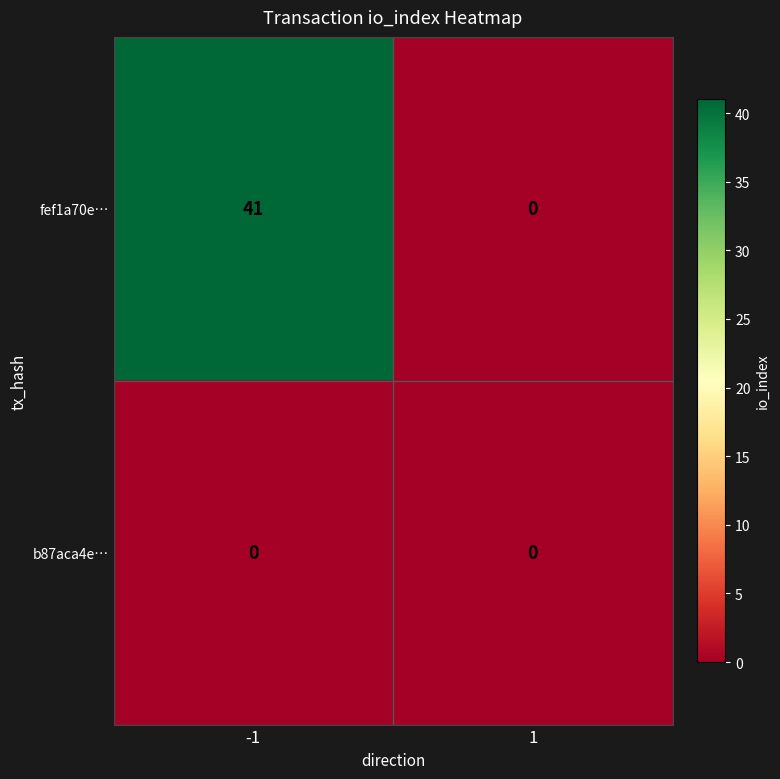

What is the difference between the maximum and minimum values in the fef1a70e… series?

41